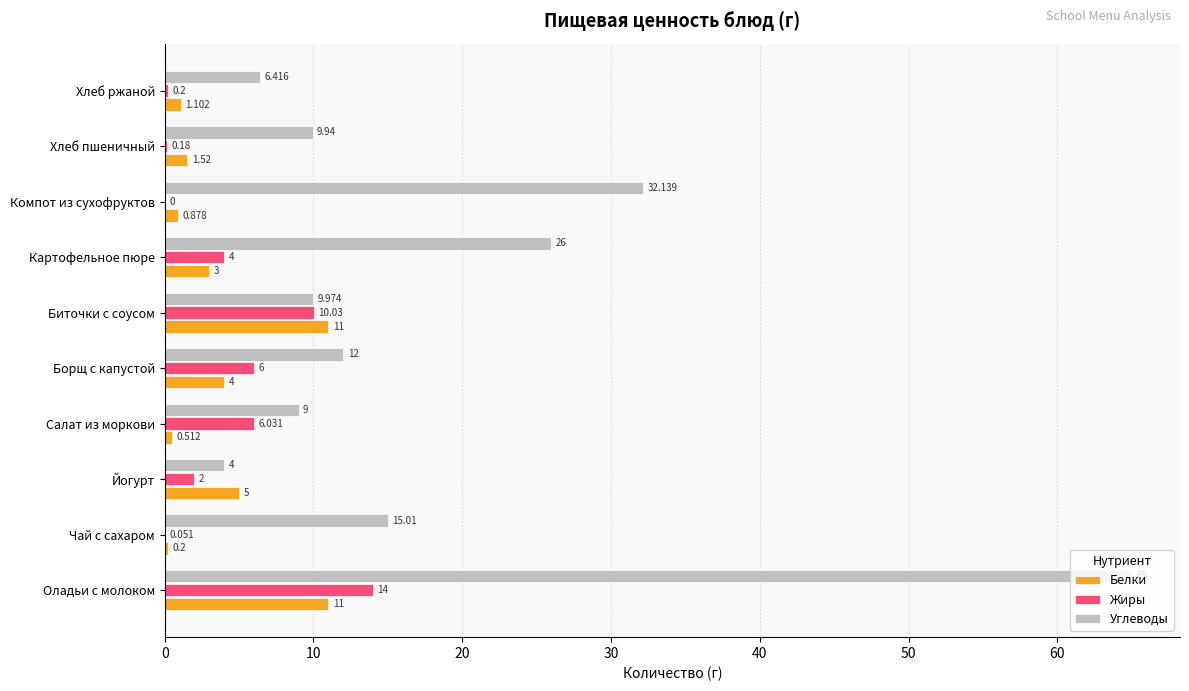

What is the sum of all Белки values?

38.2